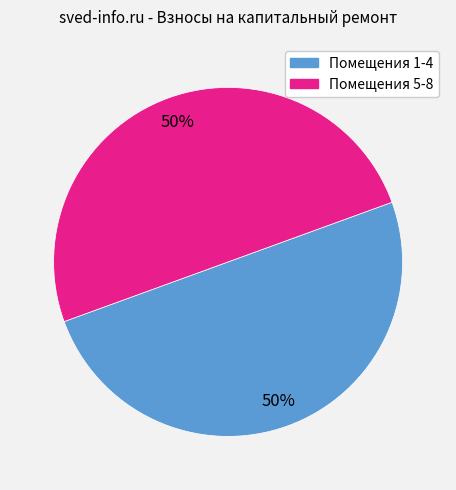

To the nearest percent, what is the average slice percentage?

50%